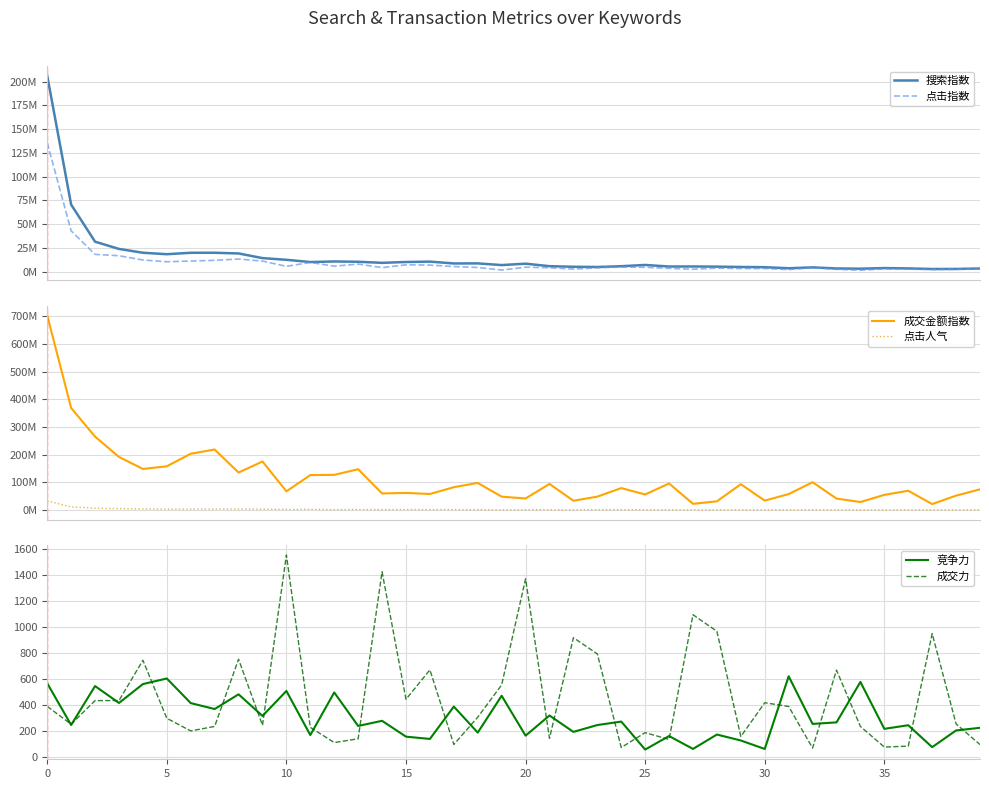

What is the sum of all 搜索指数 values?

642235613.0